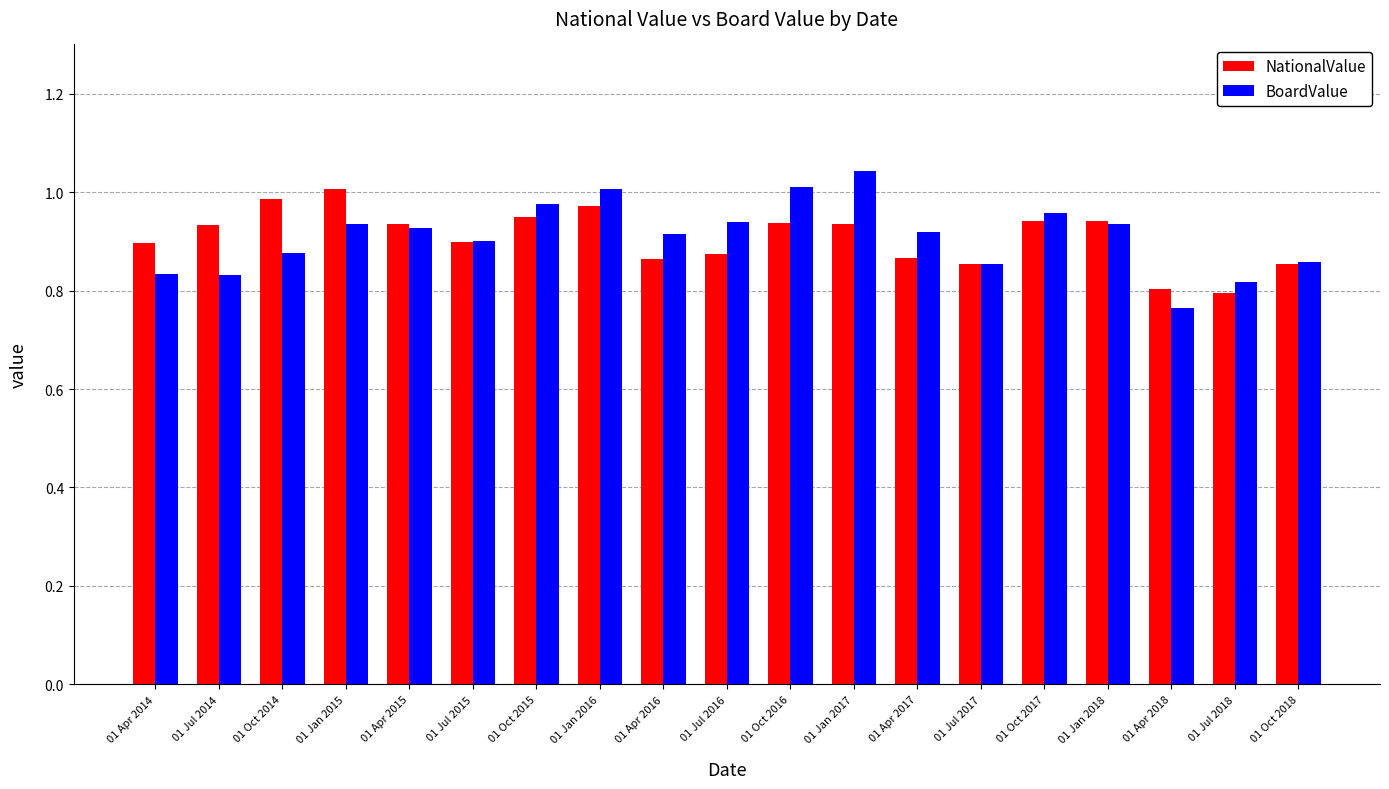

At how many categories does at least one series exceed 0?

19